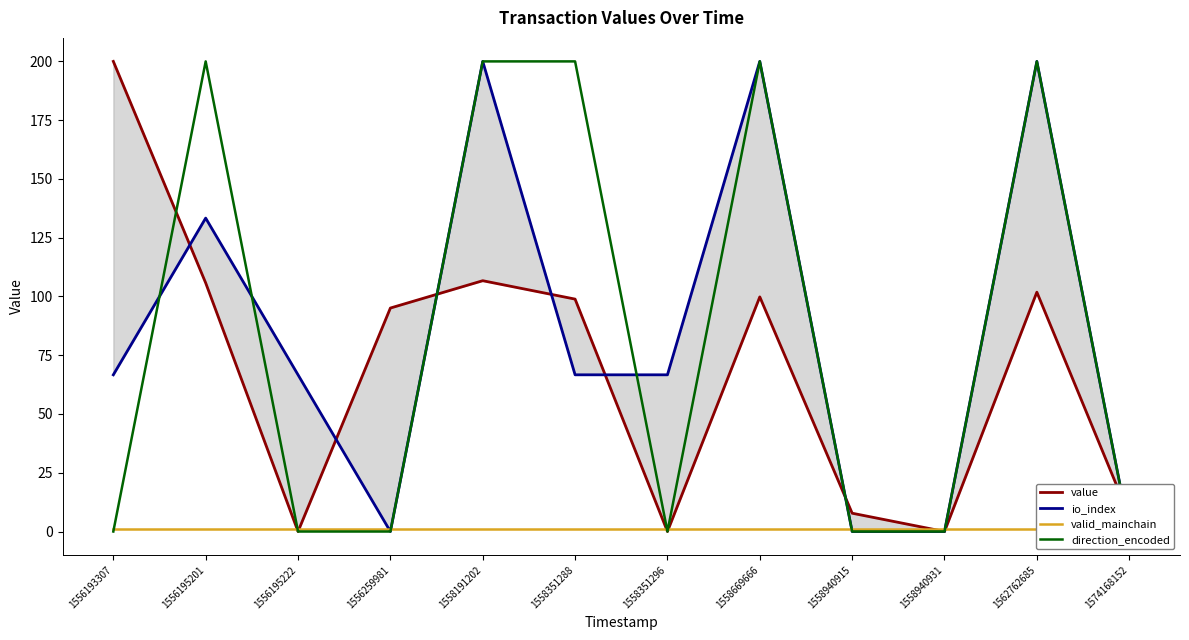

Is it true that direction_encoded equals 75.2 at 1558191202?

False